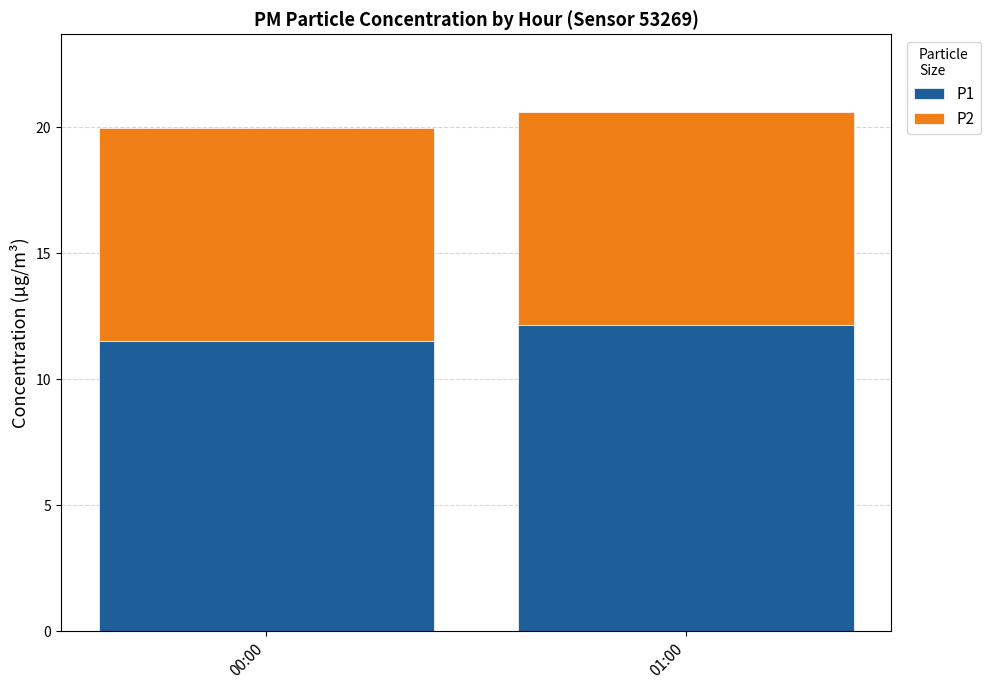

What is the average value of the P1 series?

11.8